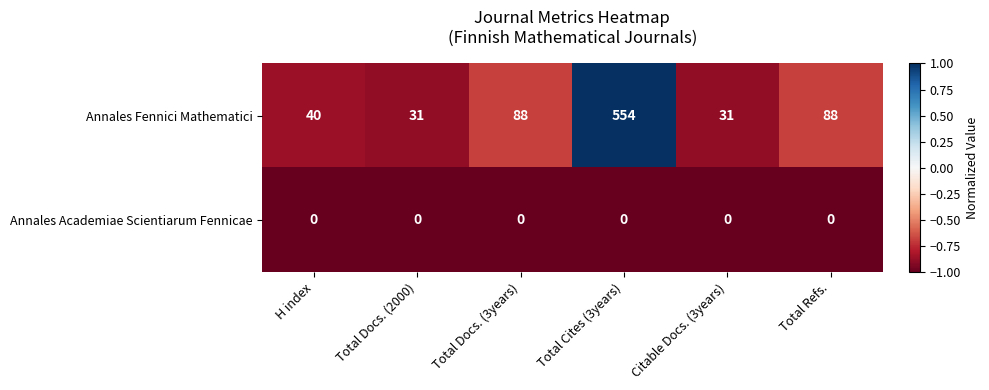

What is the greatest value displayed?

554